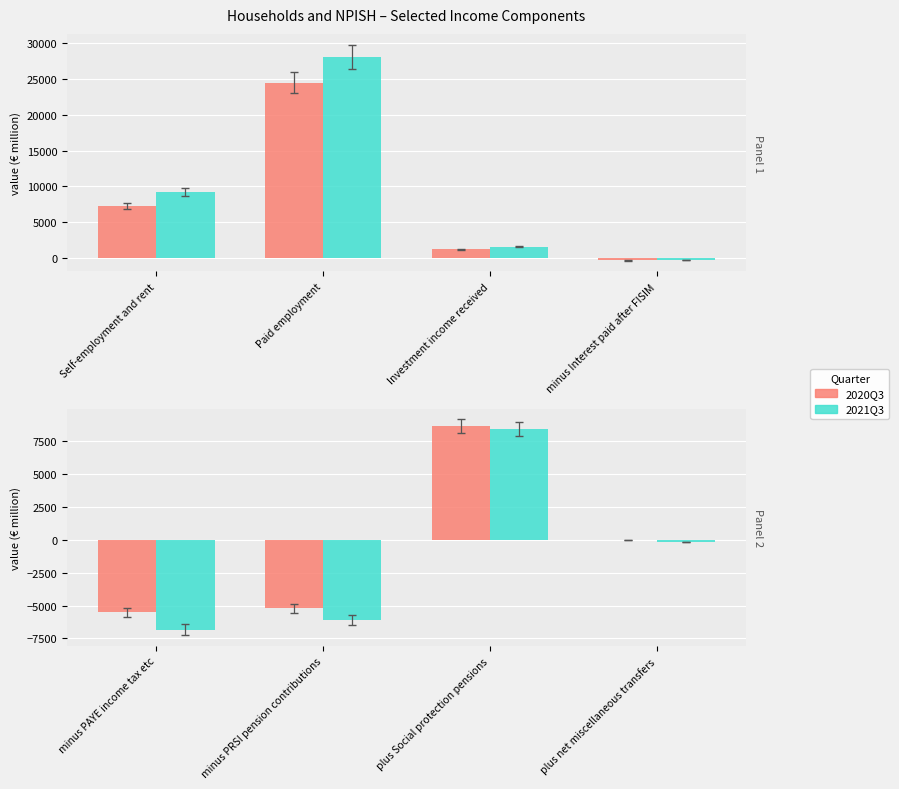

Which series has the widest spread of values?

2021Q3